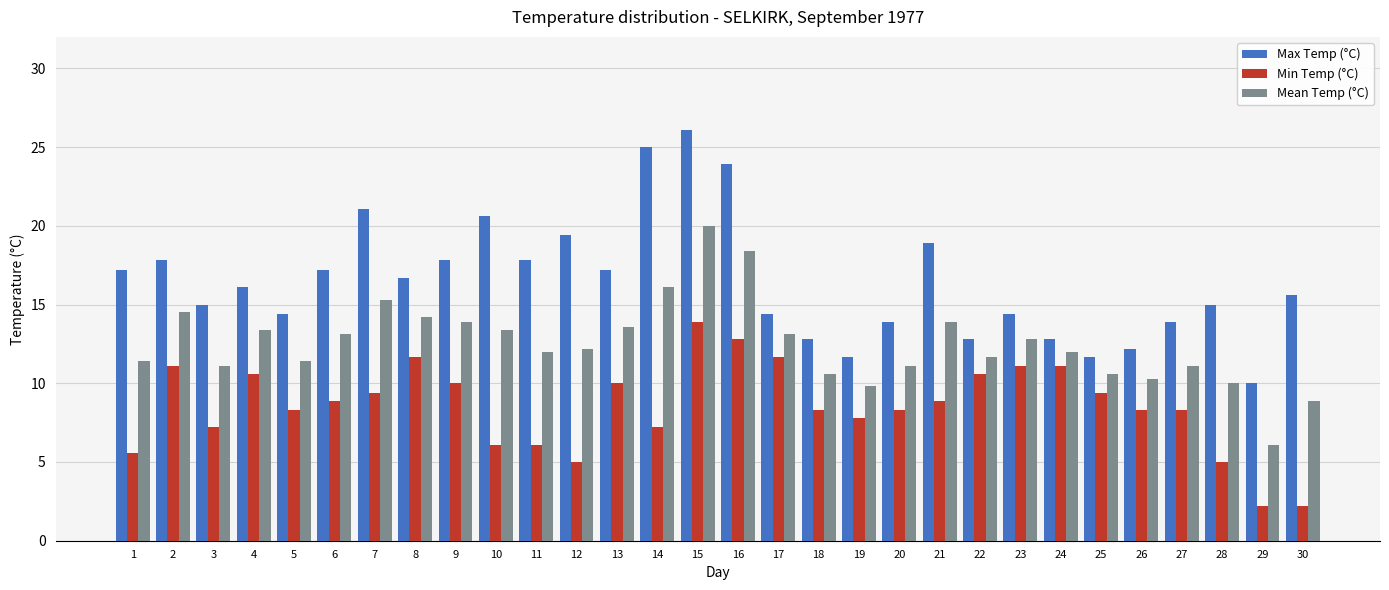

List the series in order of their overall mean, lowest first.

Min Temp (°C), Mean Temp (°C), Max Temp (°C)